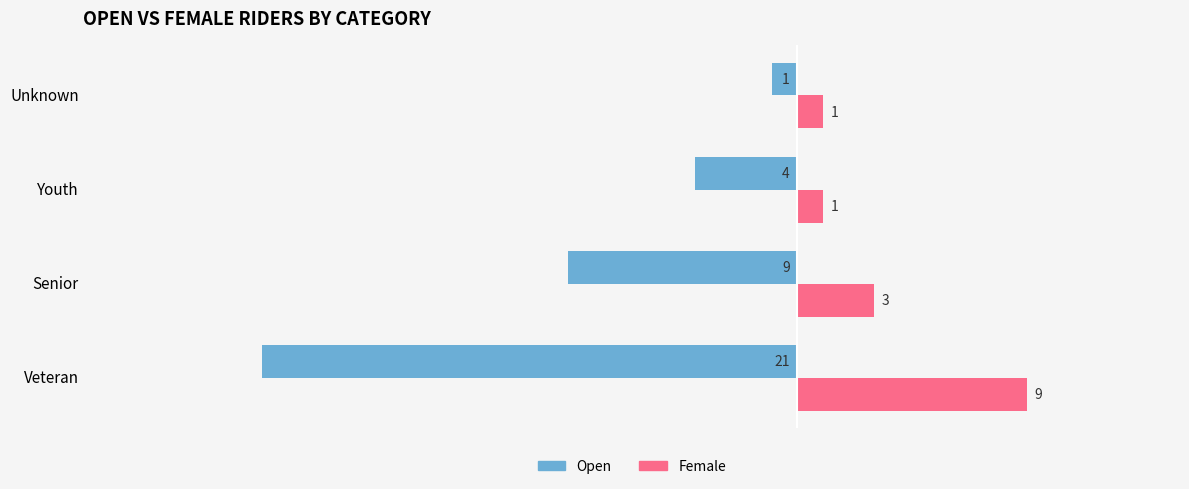

What is the difference between the Open values at Youth and Unknown?

3